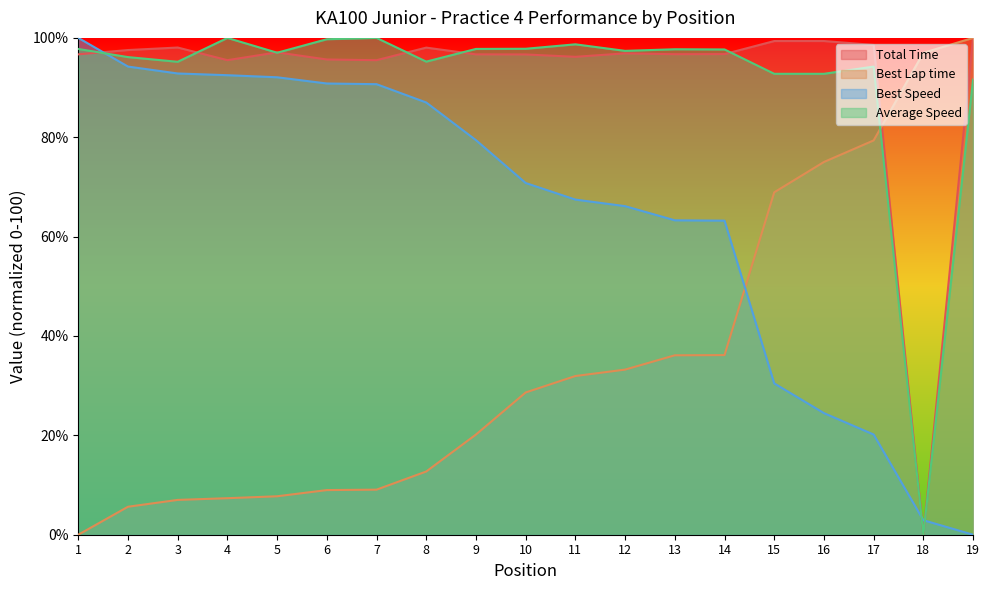

True or false: Best Speed has a value of 24.5 at 16.

True